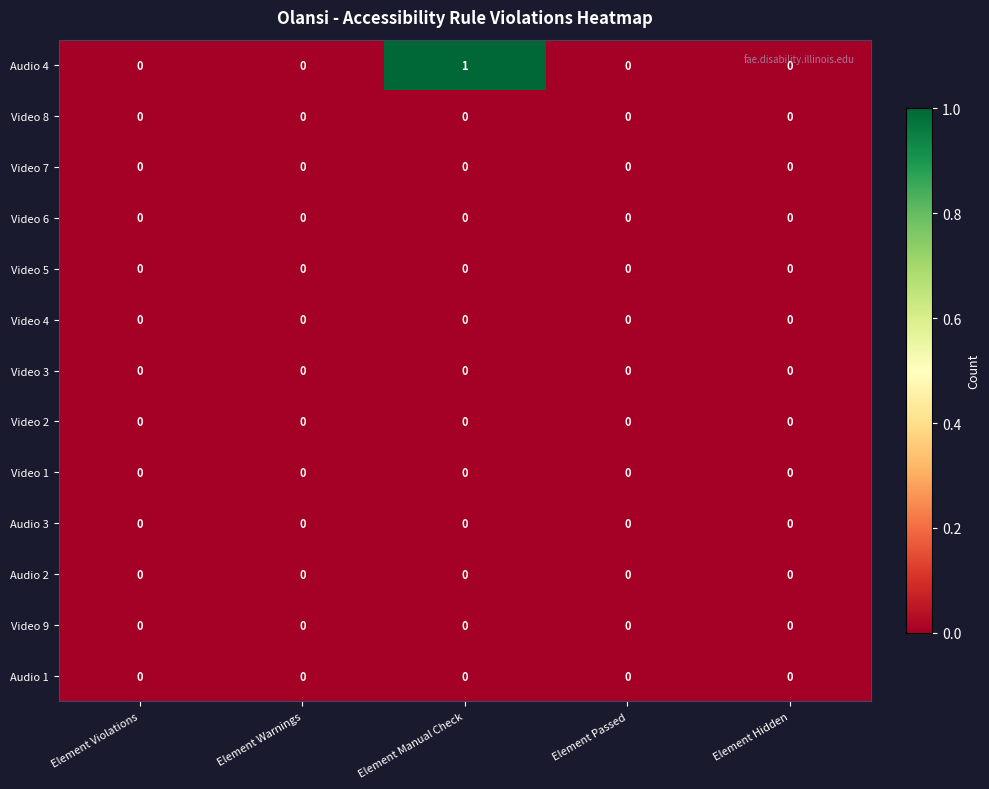

The value of Audio 1 at Element Passed is 0. True or false?

True